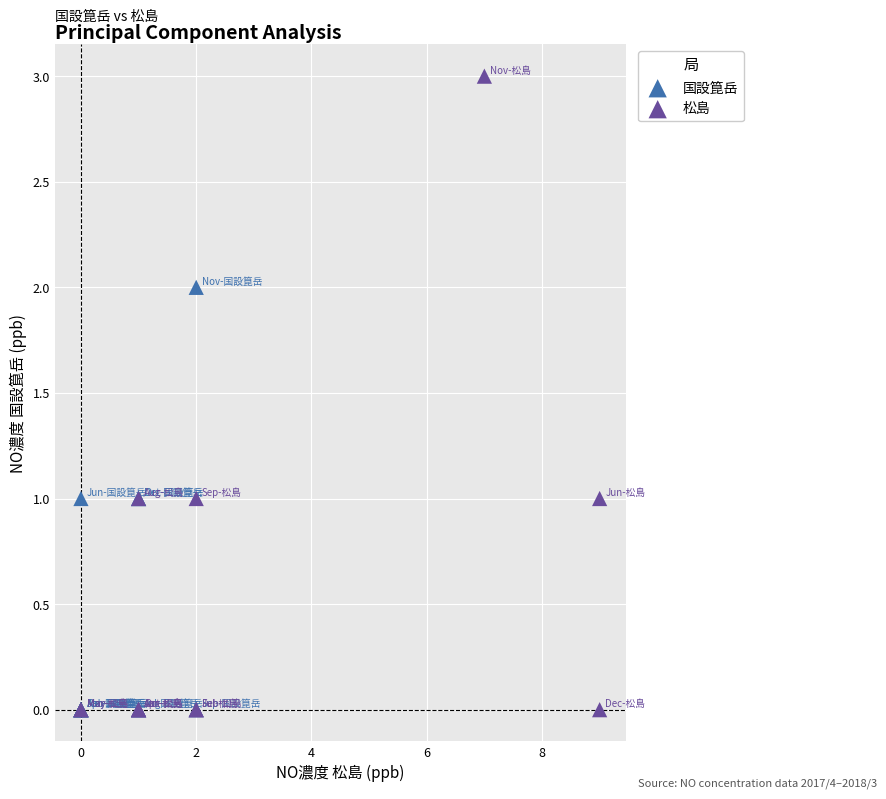

Which series has the widest spread of Y values?

松島